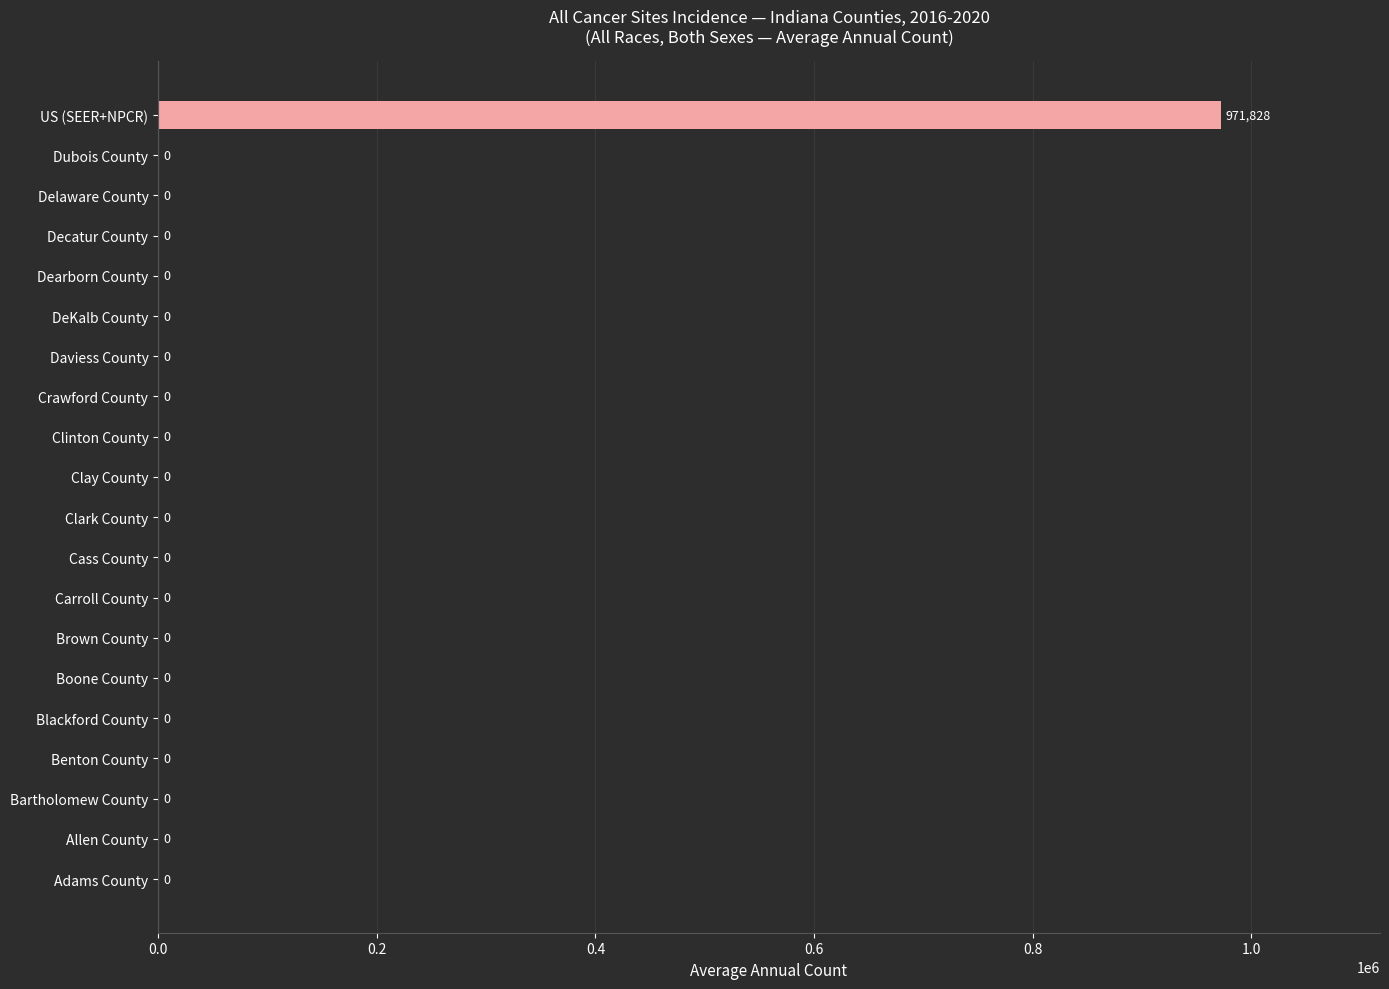

True or false: the data shows 0 at Clinton County.

True